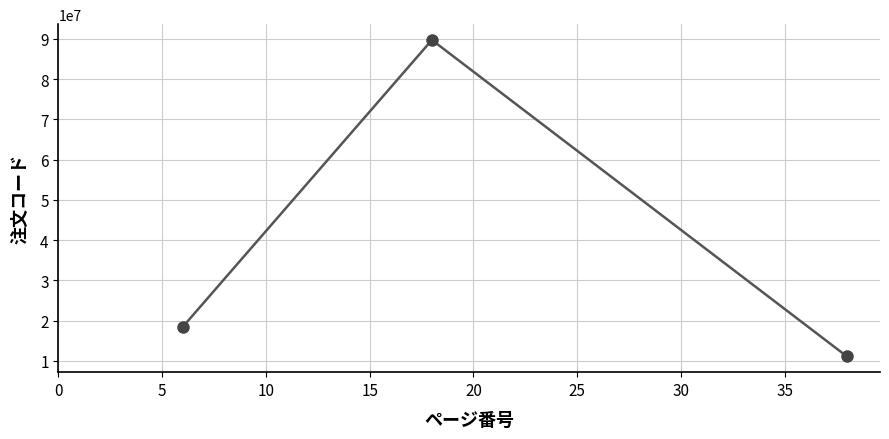

Reading left to right, list all the values displayed in this chart.

18472116	89737444	11095105